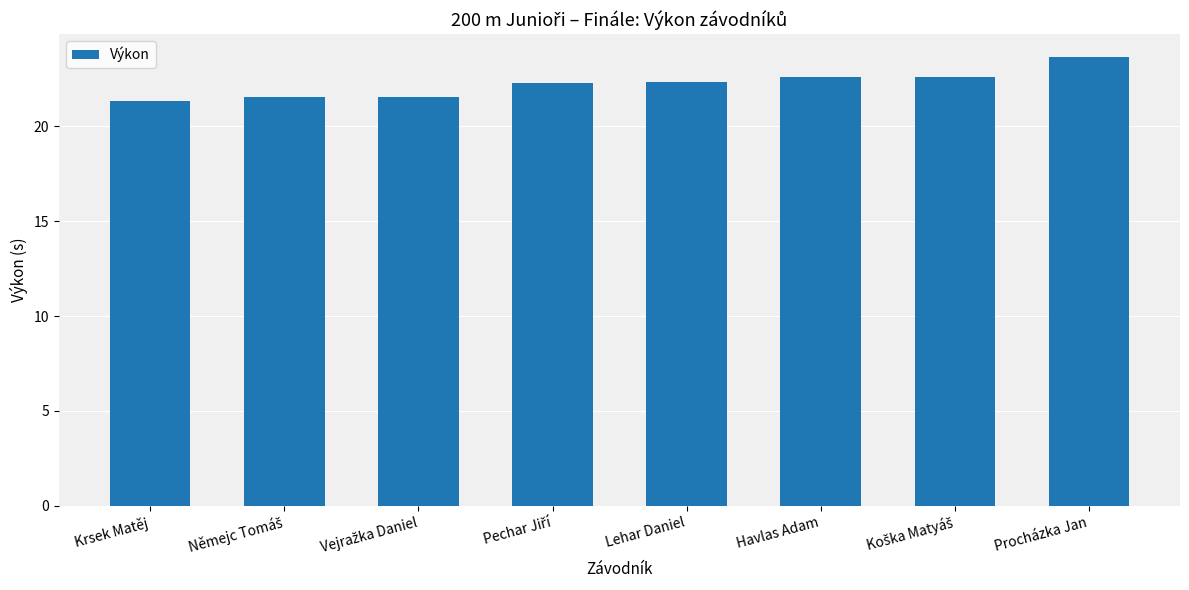

What is the change in value from Havlas Adam to Procházka Jan?

+1.1